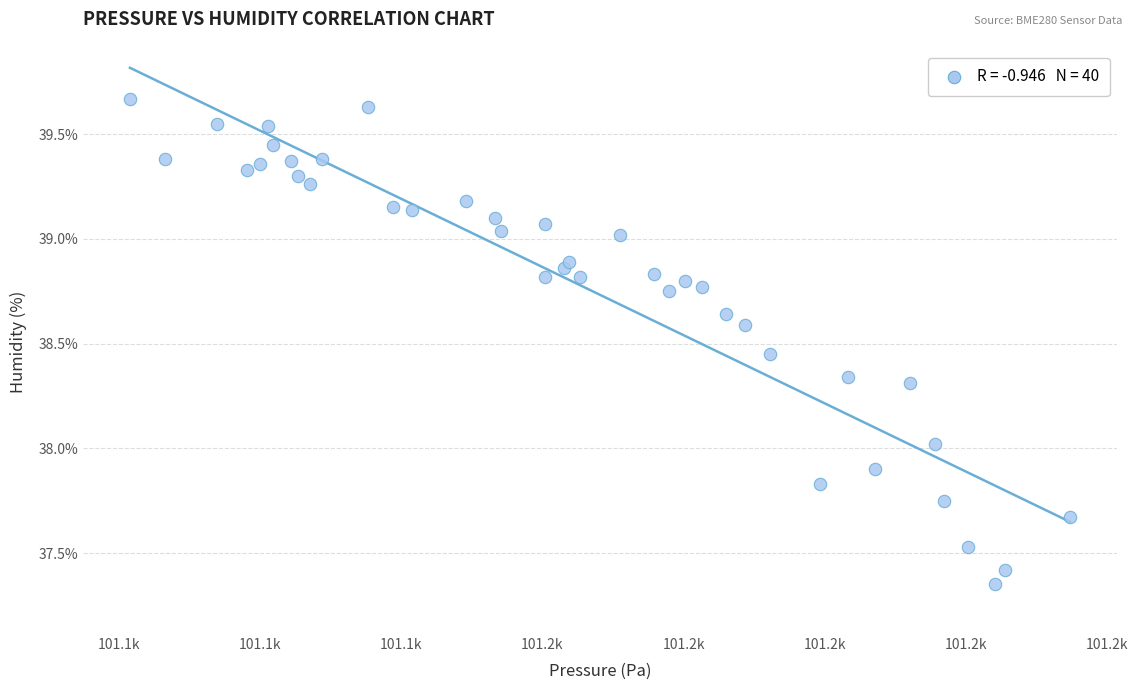

What is the range of X values (max minus min)?

166.4